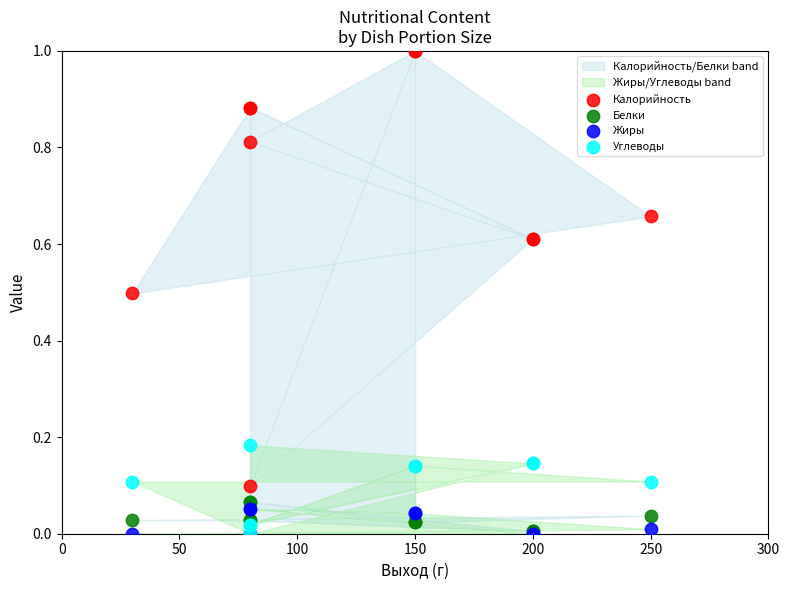

Which series has the widest spread of Y values?

Калорийность